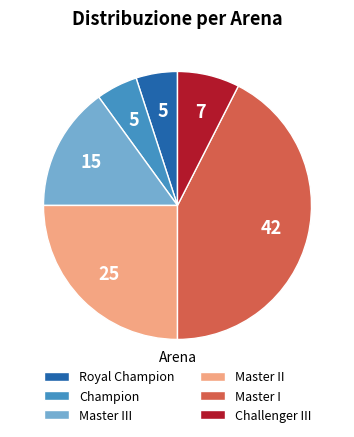

Does Master I represent more than half of the total?

No